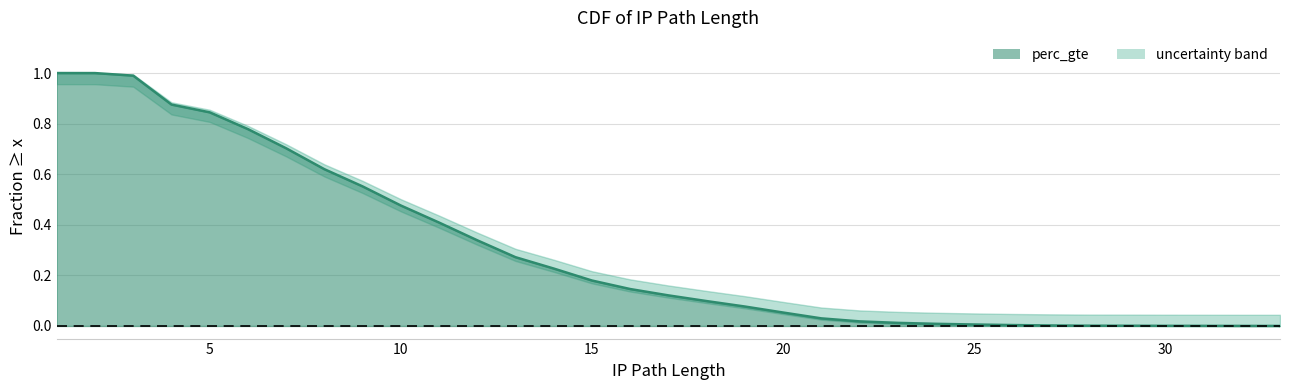

What is the value of the 20th point from the left?

0.1